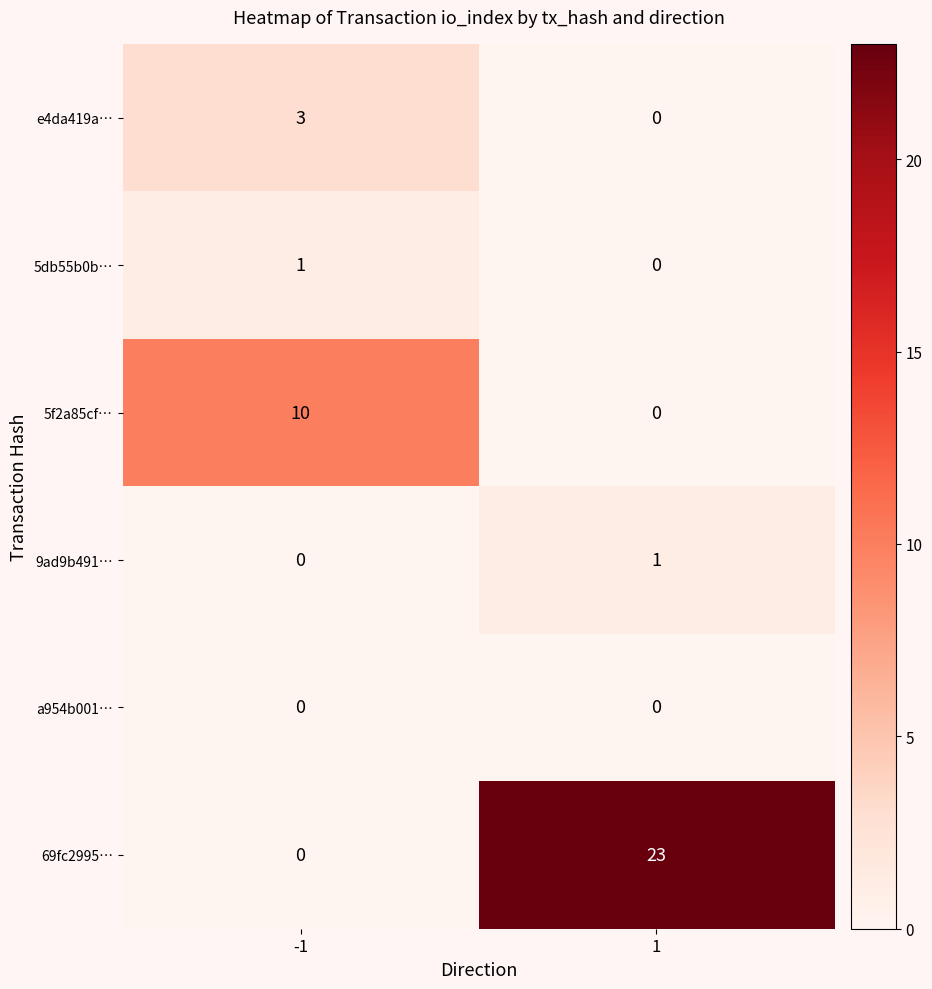

How many data points does each series have?

2